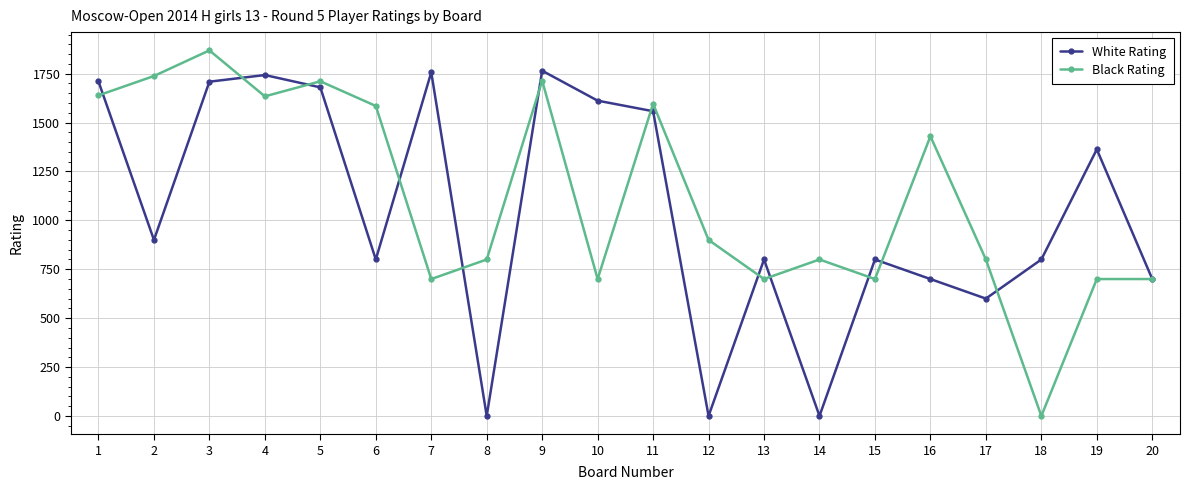

Where is the first local maximum for Black Rating?

3